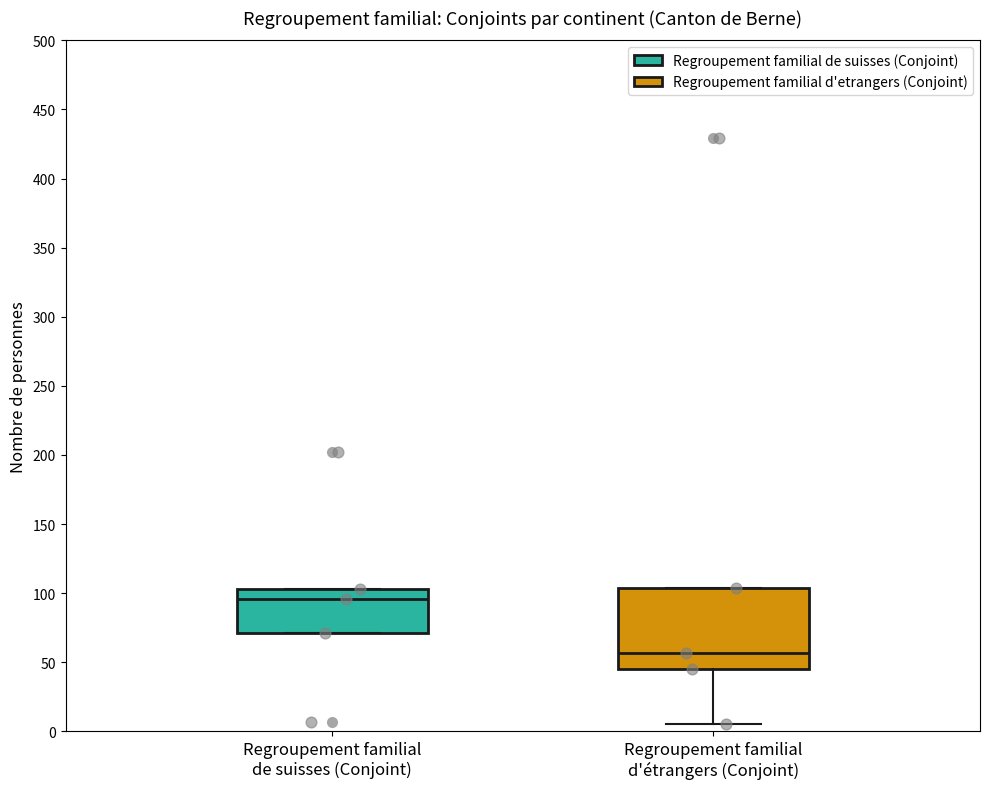

Reading left to right, transcribe this box plot: for each box, give where its median line is, the range the box spans, and where its two whiskers end, as read against the y-axis. The values are not printed on the chart, so give them approximately, as read against the axis.

Regroupement familial de suisses (Conjoint): median 95, box 70 to 105, whiskers 70 to 105
Regroupement familial d'étrangers (Conjoint): median 55, box 45 to 105, whiskers 5 to 105